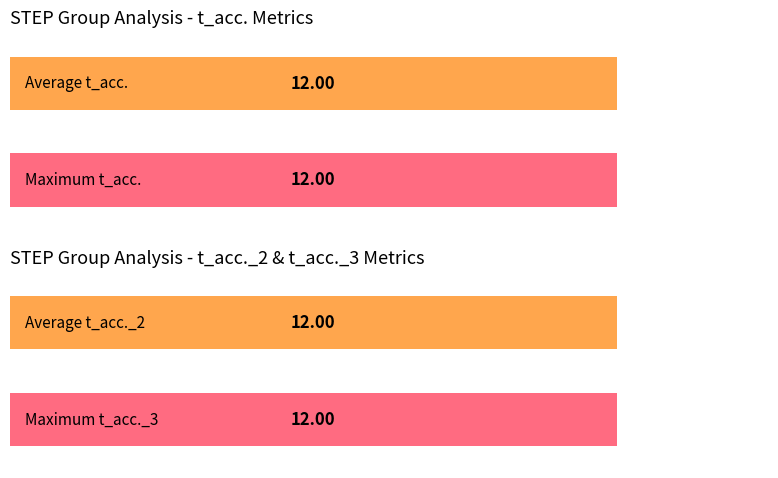

What is the value of the t_acc._1 bar at the 5th from the left?

12